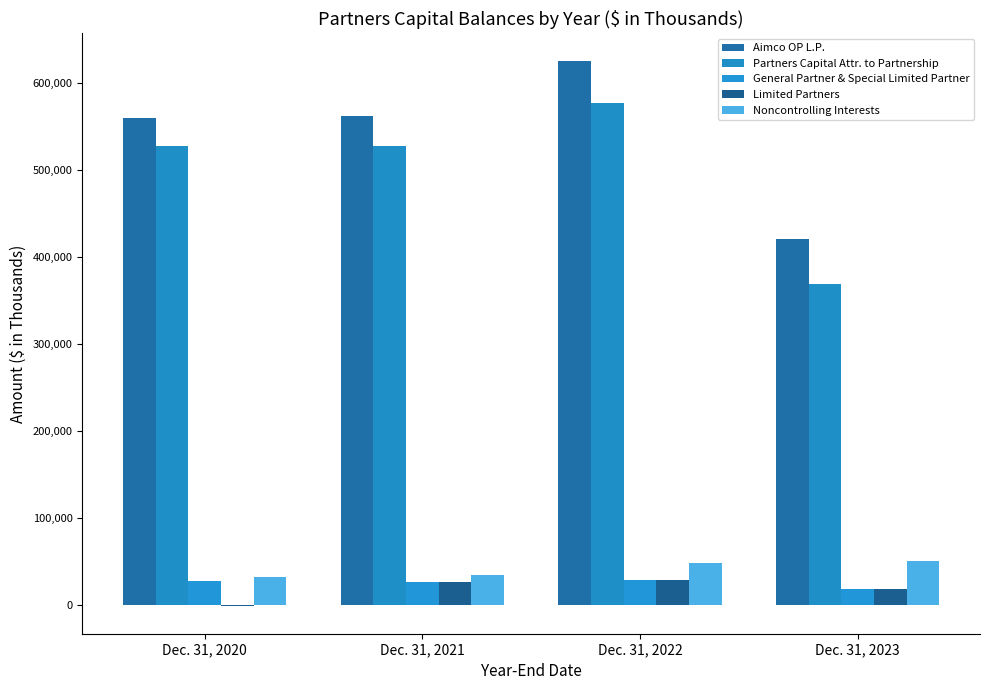

Reading left to right, transcribe all the data shown in this chart.

Aimco OP L.P.: 559091	562233	625358	419978
Partners Capital Attr. to Partnership: 527214	527020	577064	368713
General Partner & Special Limited Partner: 27436	26455	29212	19061
Limited Partners: -1387	26455	29212	19061
Noncontrolling Interests: 31877	35213	48294	51265